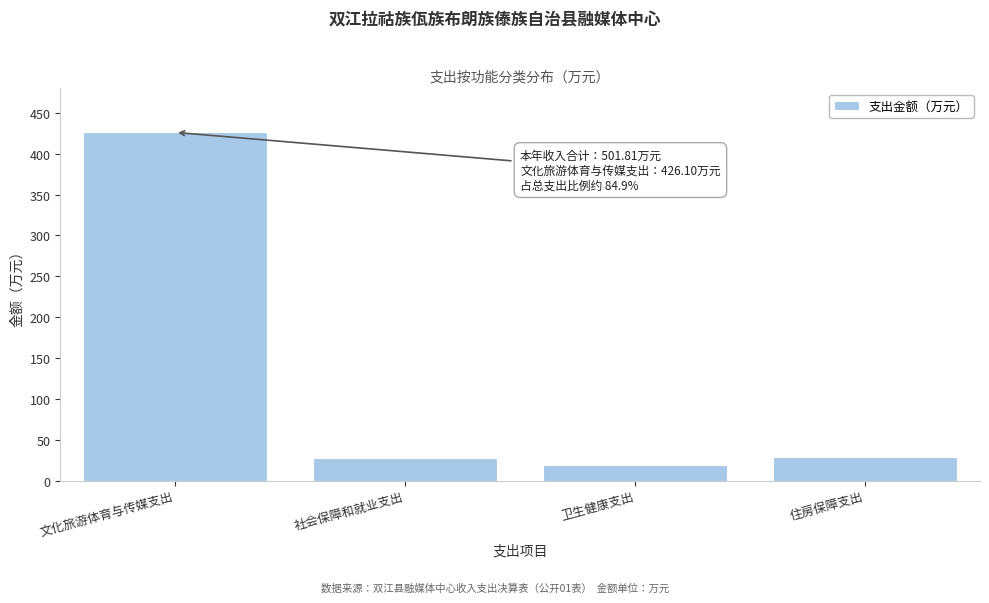

The value at 住房保障支出 is 13.6. True or false?

False